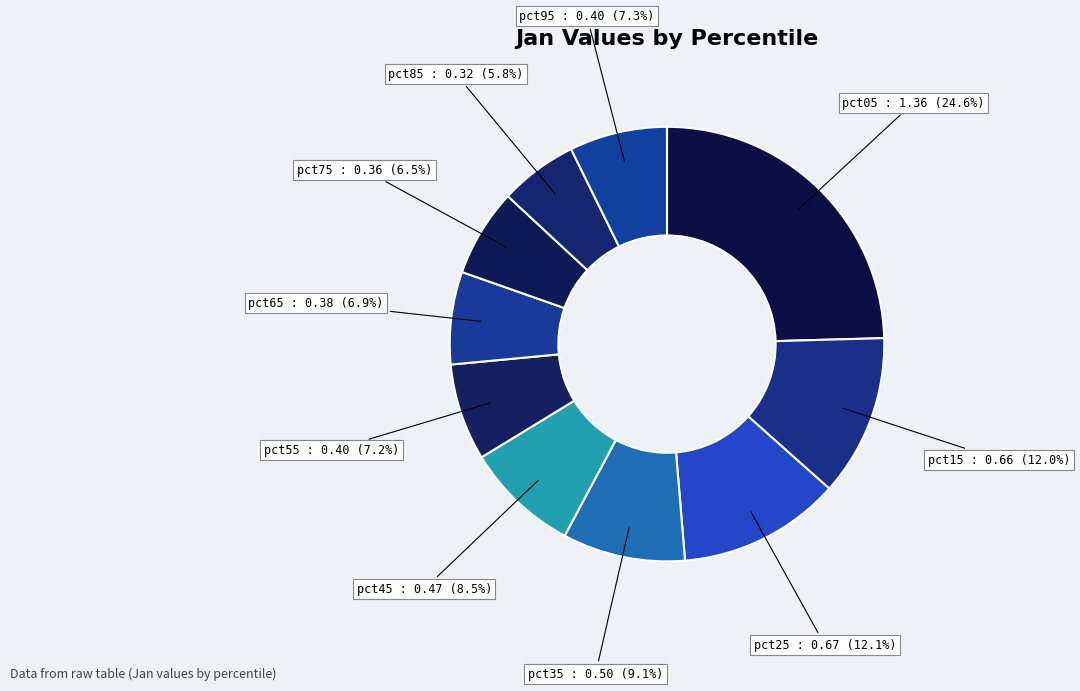

How many slices are in this pie chart?

10